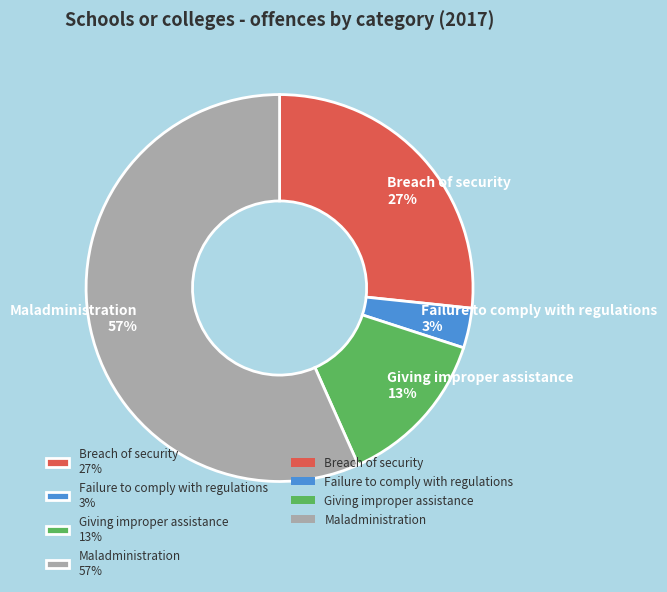

Which has a higher value, Maladministration 57% or Failure to comply with regulations 3%?

Maladministration 57%